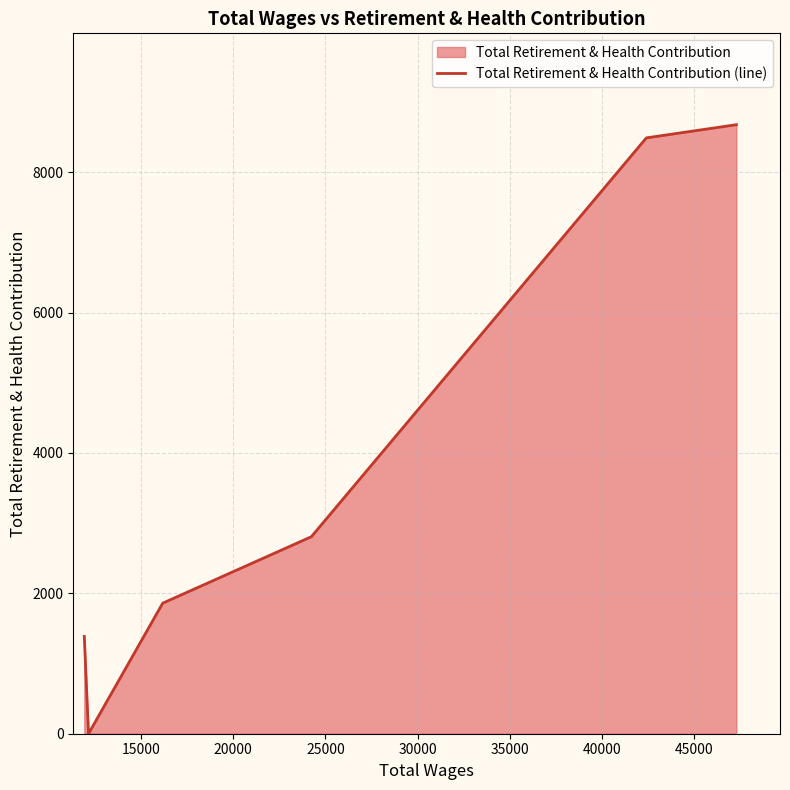

What is the average value?

3870